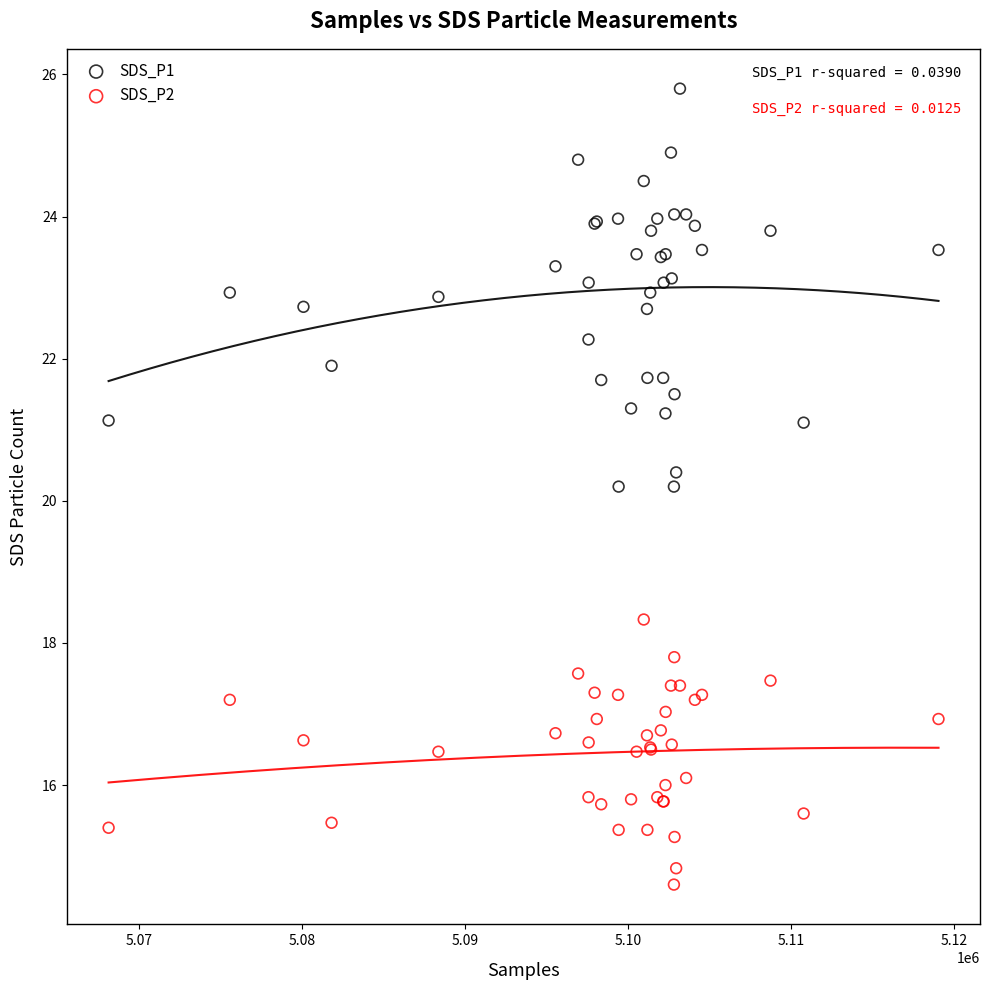

Which series reaches the minimum Y coordinate?

SDS_P2